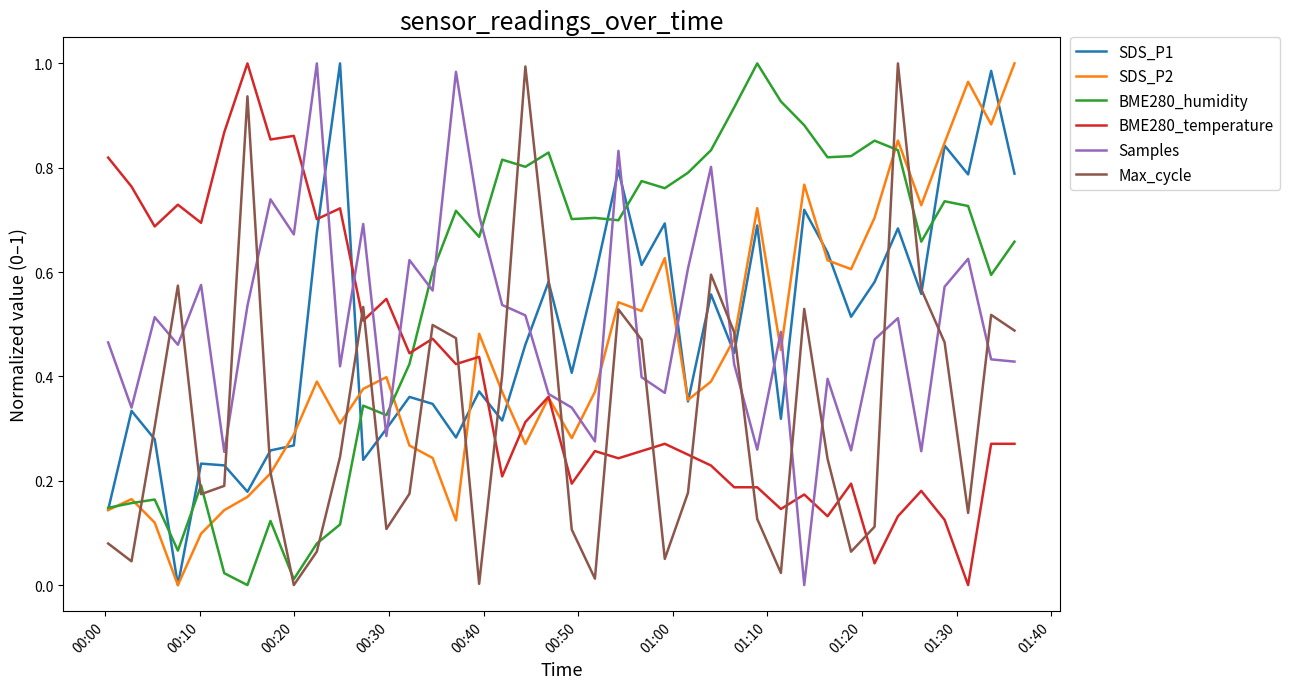

How many times do BME280_temperature and BME280_humidity cross each other?

1